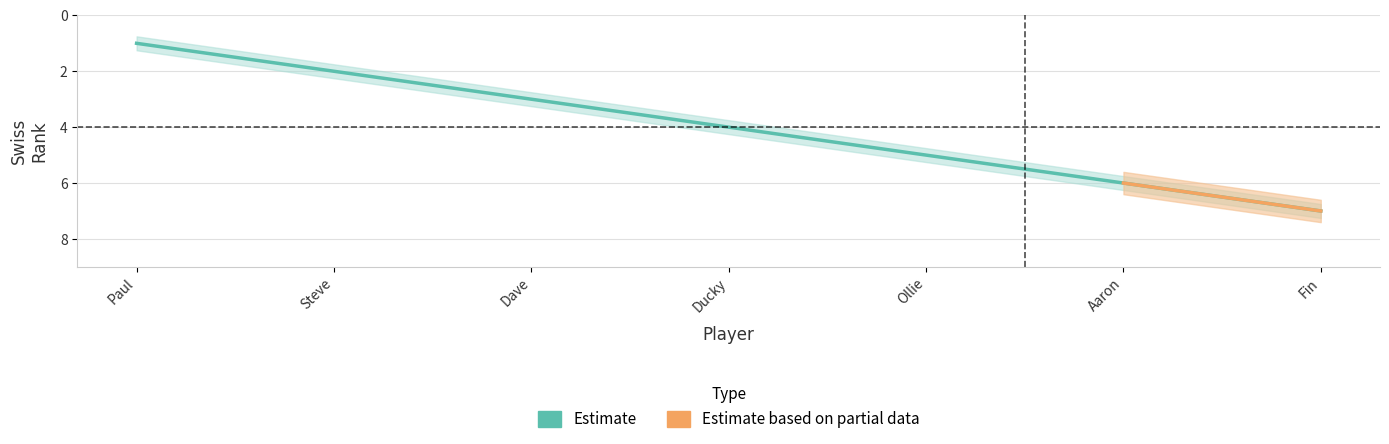

Approximately how many times larger is the value at Fin compared to Steve?

3.5